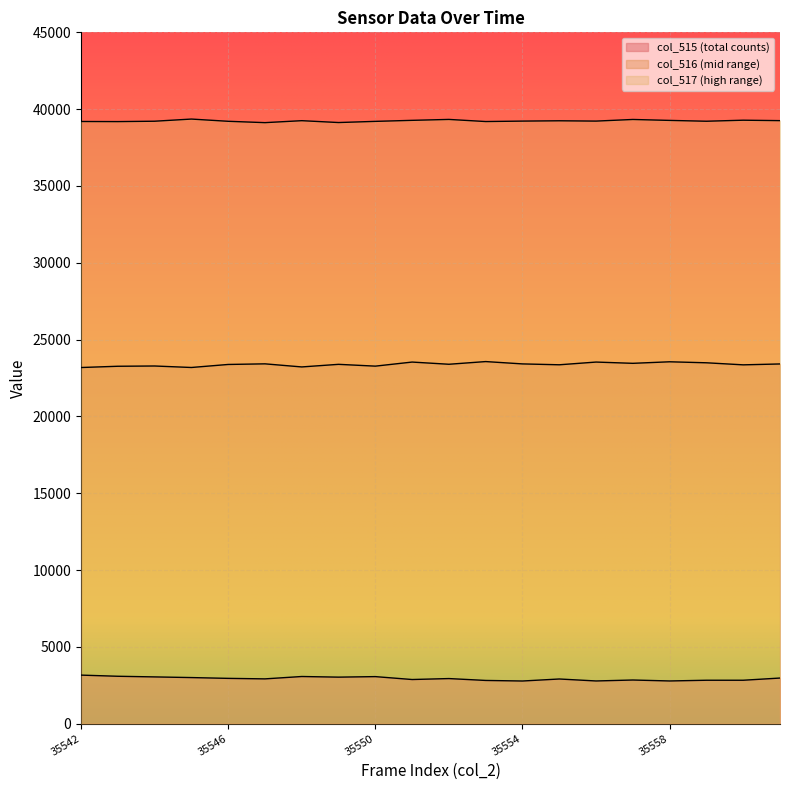

At which category is the sum across all series the highest?

35551